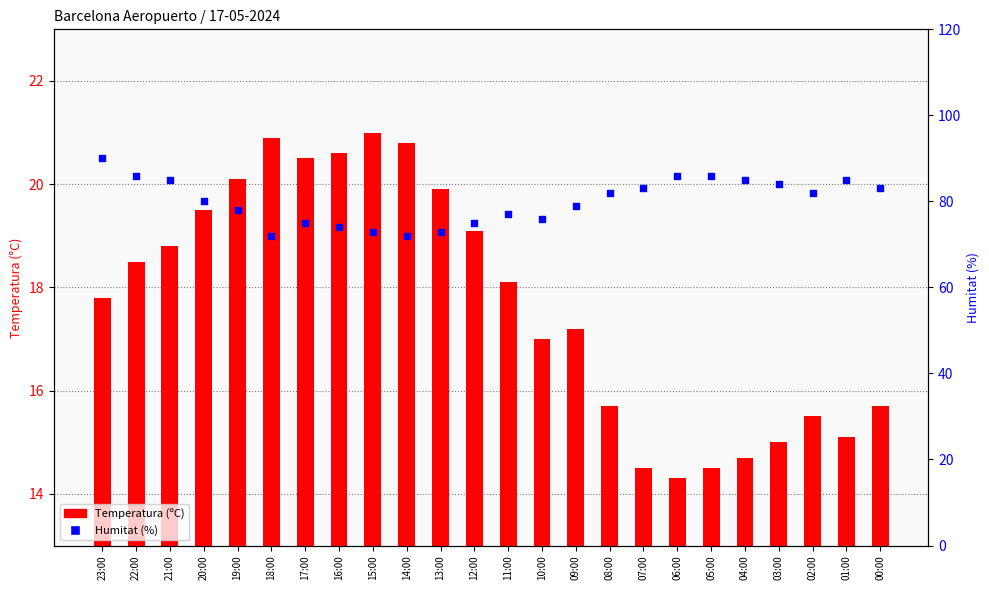

Which series has the largest total across all categories?

Humitat (%)